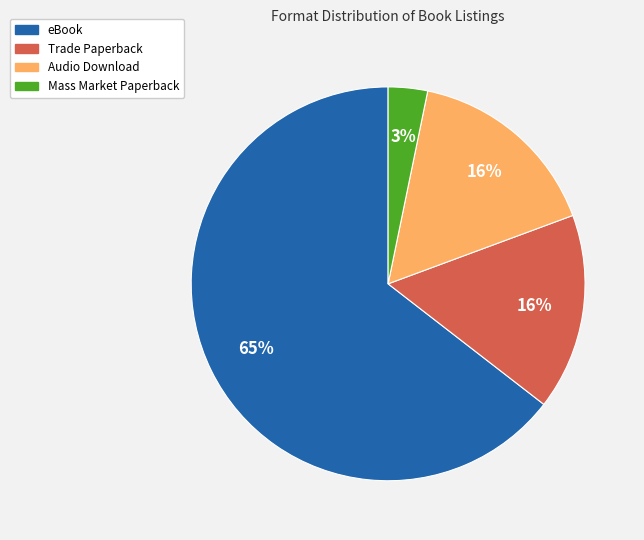

What is the majority slice?

eBook